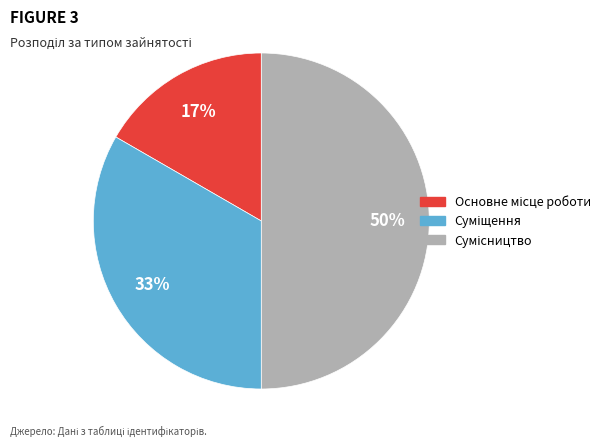

To the nearest percent, what is the difference between the largest and smallest slice percentages?

33%